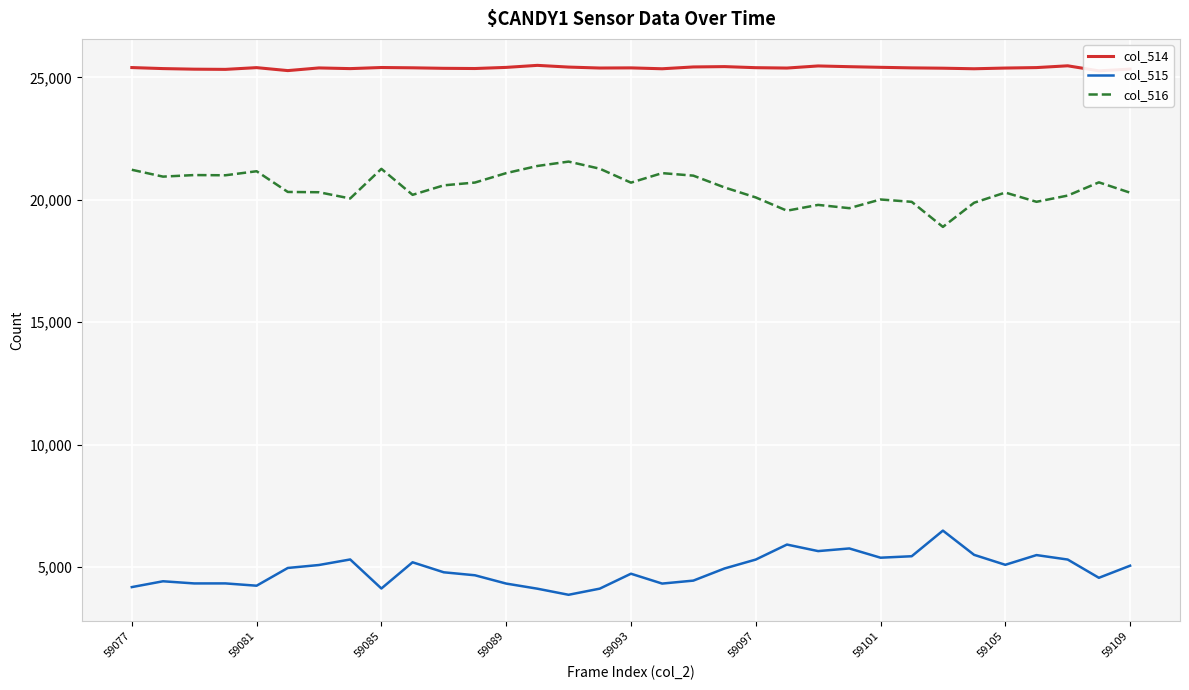

What is the maximum value for col_515?

6484